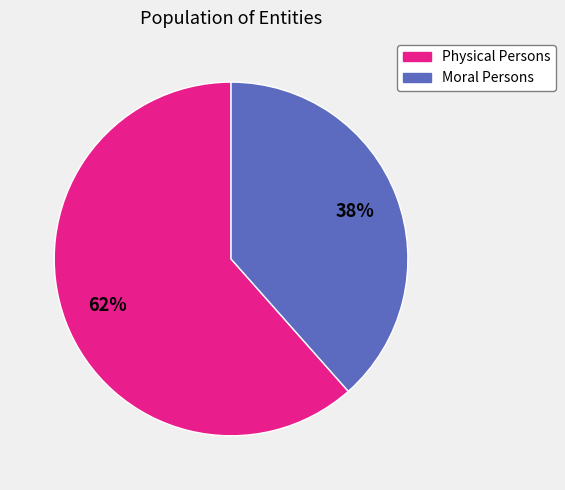

To the nearest percent, what is the average slice percentage?

50%